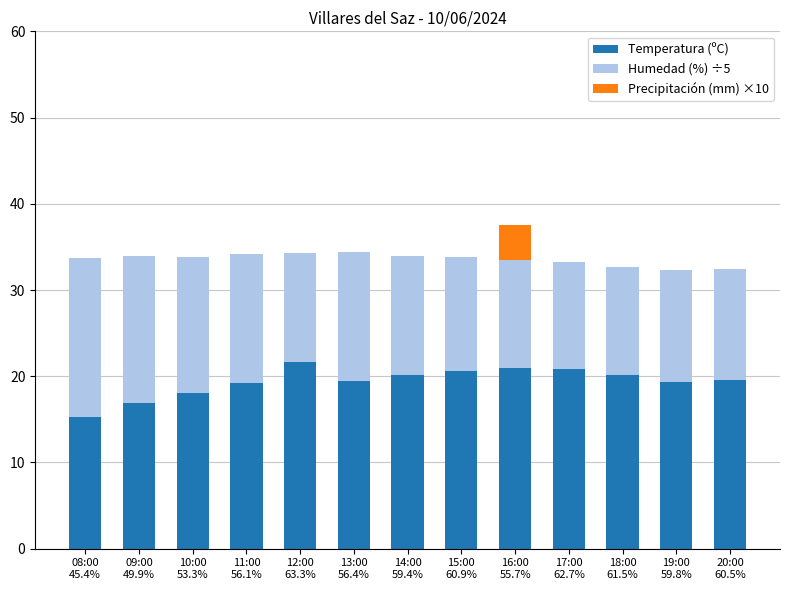

What is the highest value of the Temperatura (ºC) series?

21.7